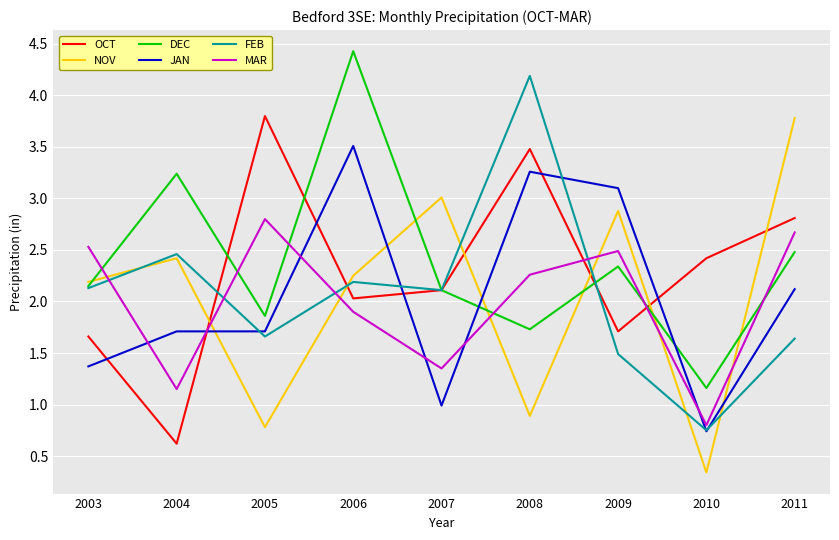

Rank the series at 2006 from lowest to highest value.

MAR, OCT, FEB, NOV, JAN, DEC